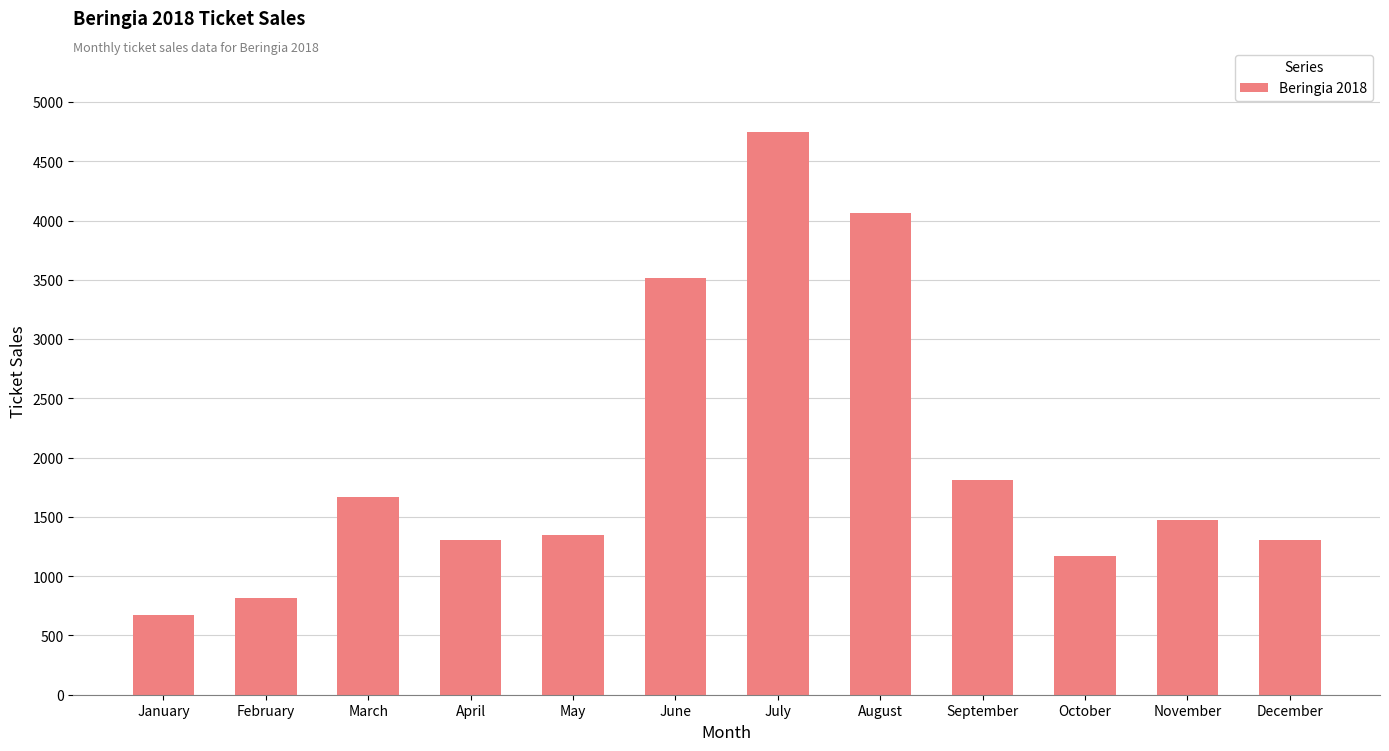

The chart shows a value of 1475 at November. True or false?

True